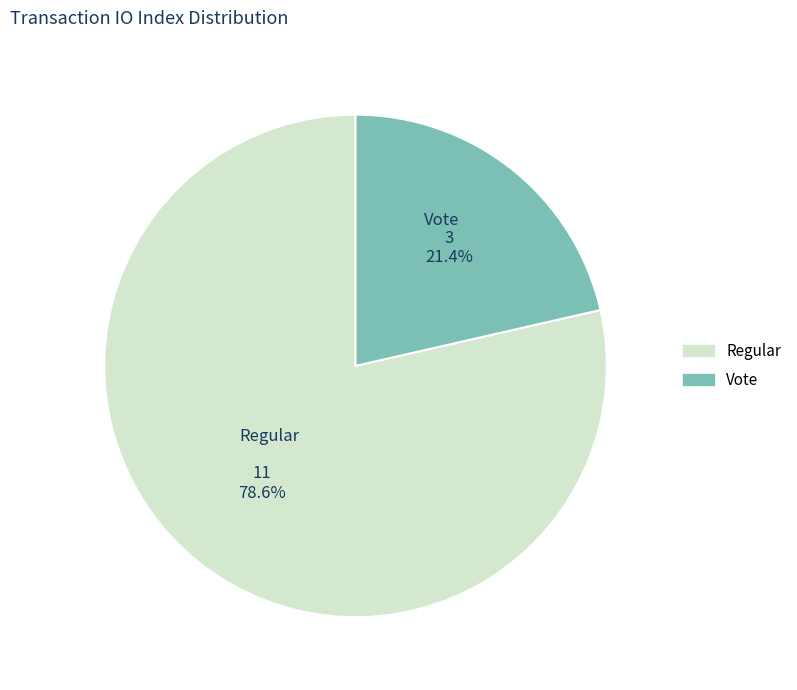

What is the ratio of the value at Vote to the value at Regular?

0.3